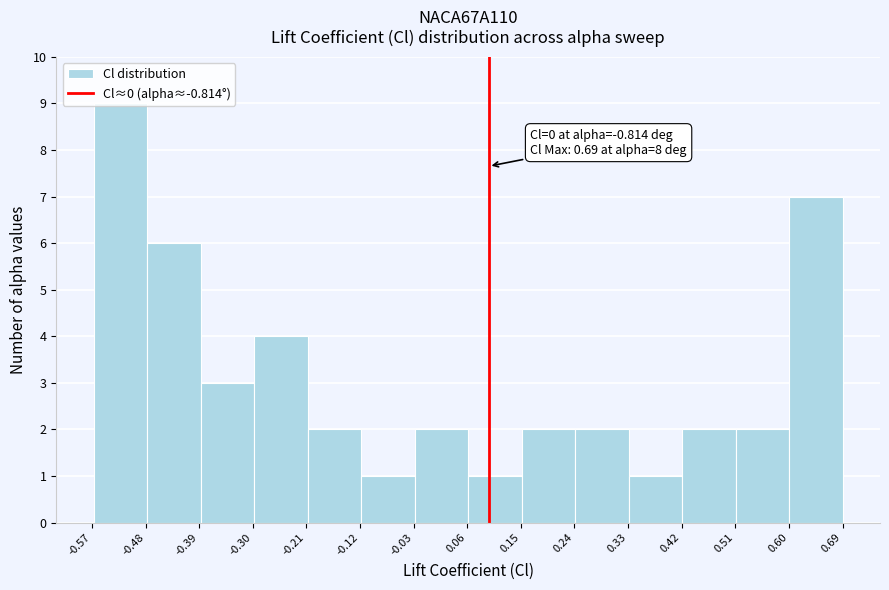

Over which range of the x-axis is the bar tallest?

-0.57 to -0.48